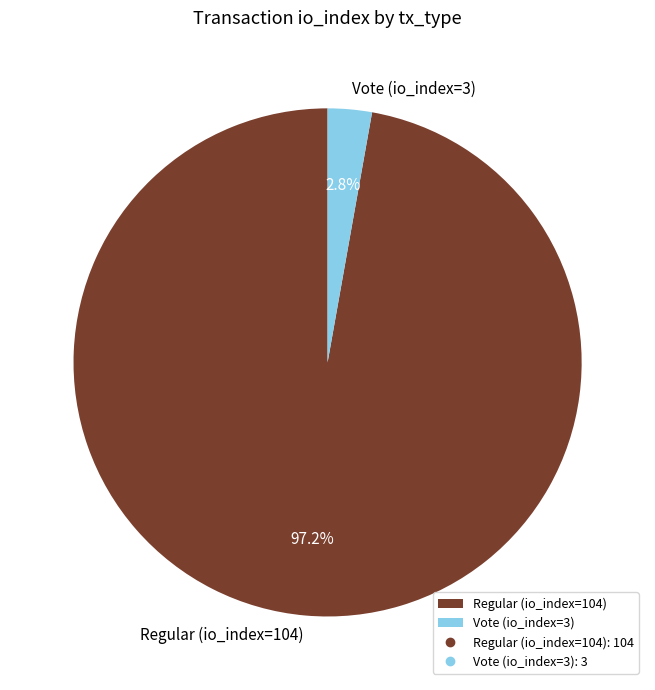

To the nearest percent, what is the difference between the Regular (io_index=104) and Vote (io_index=3) slice percentages?

94%